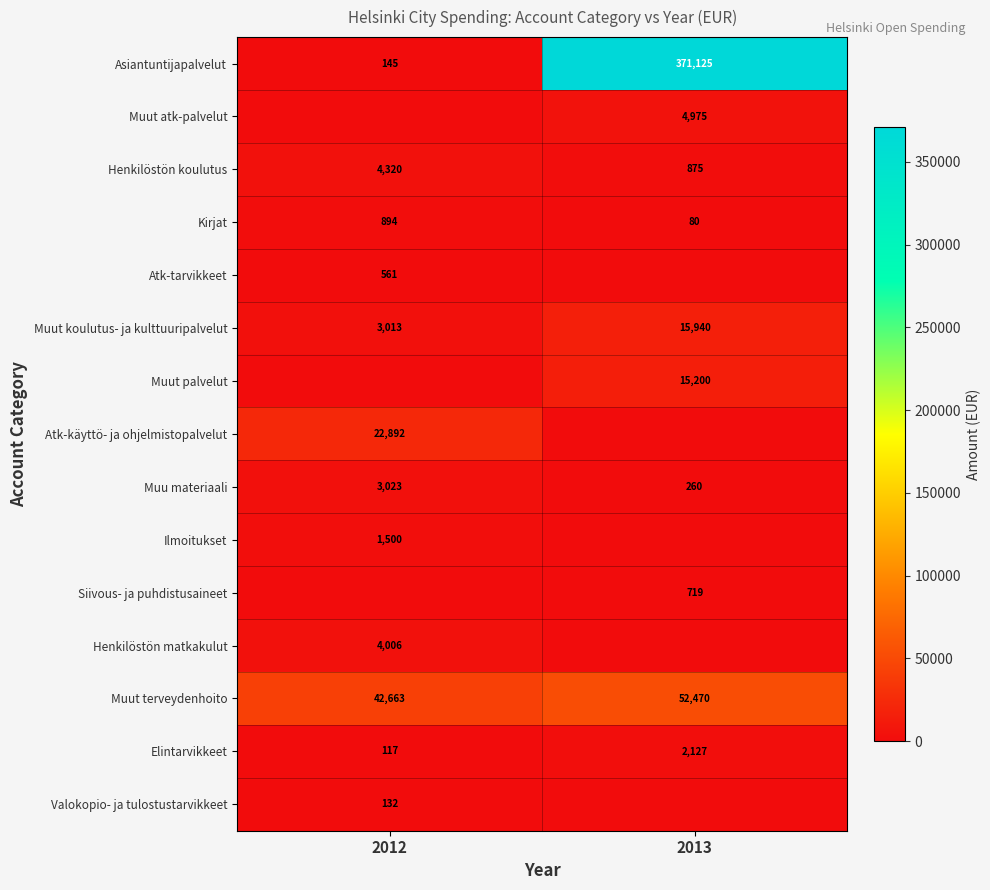

What is the difference between the maximum and minimum values in the Elintarvikkeet series?

2010